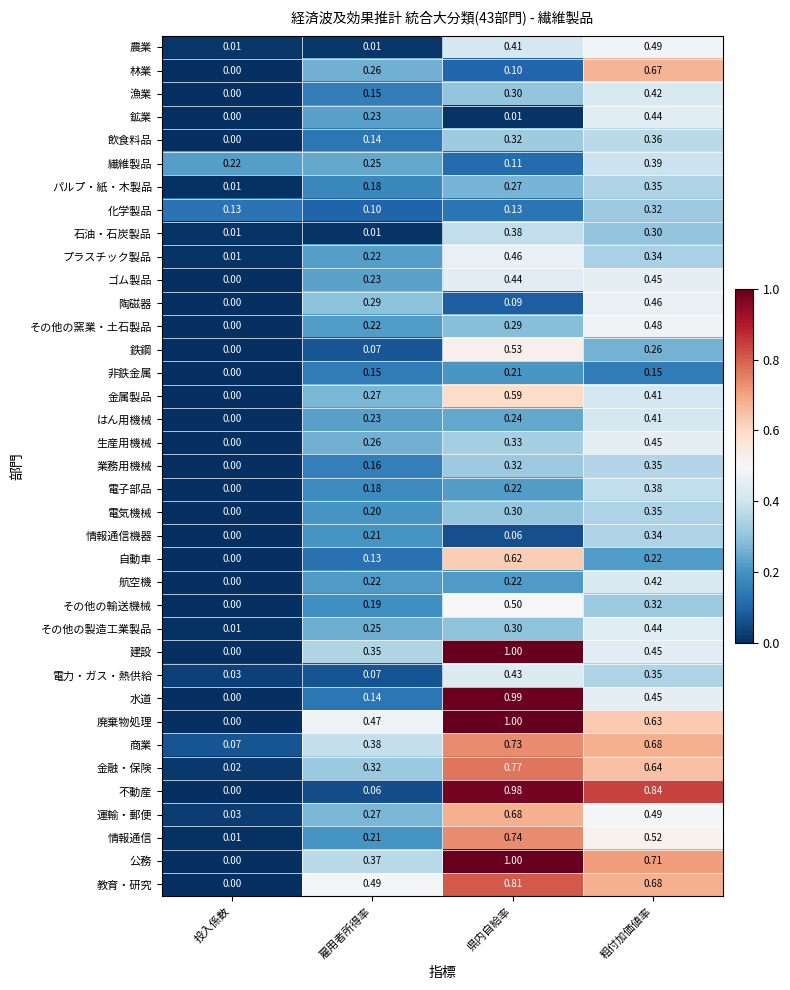

Where is 商業 nearest to the value 0?

投入係数